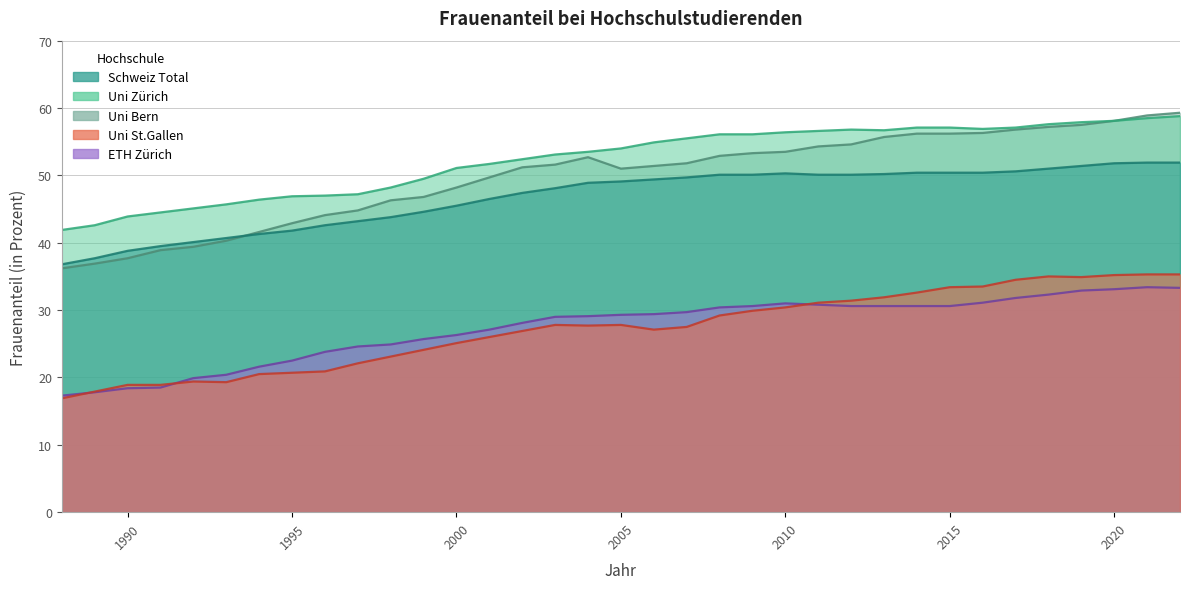

How many interior local peaks does the Uni Bern series have?

1